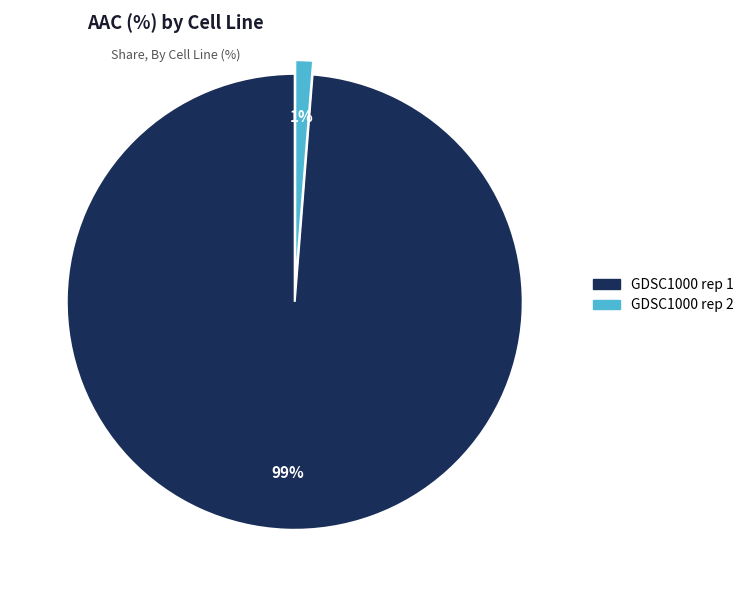

To the nearest percent, what portion does GDSC1000 rep 1 represent?

99%